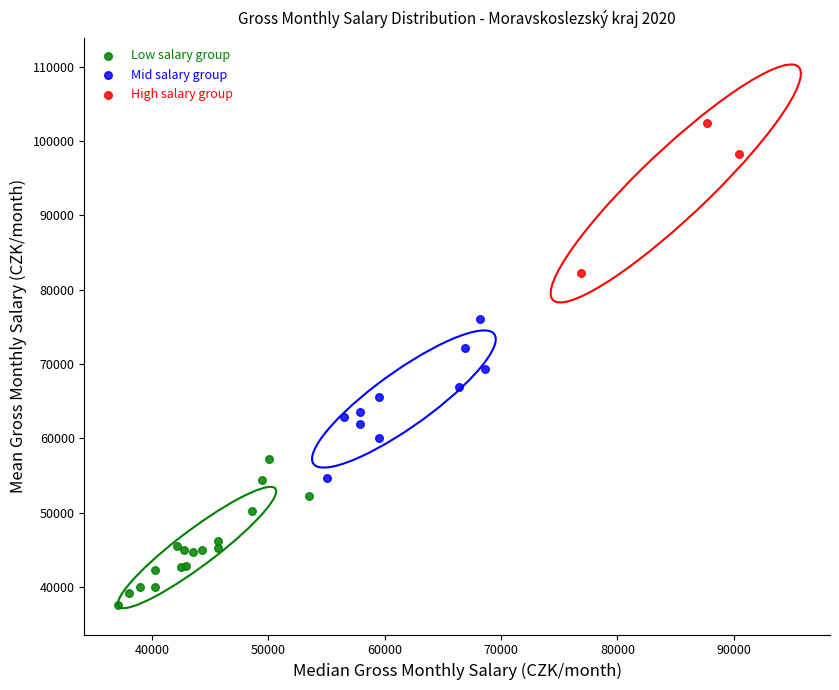

Which series reaches the minimum Y coordinate?

Low salary group